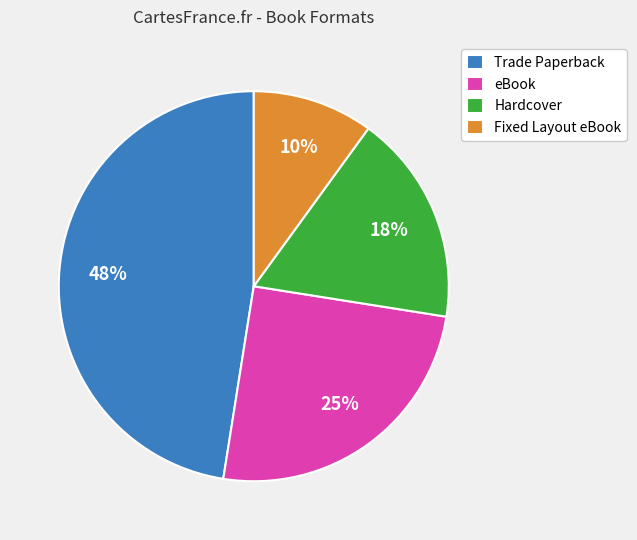

What is the largest slice in the pie chart?

Trade Paperback